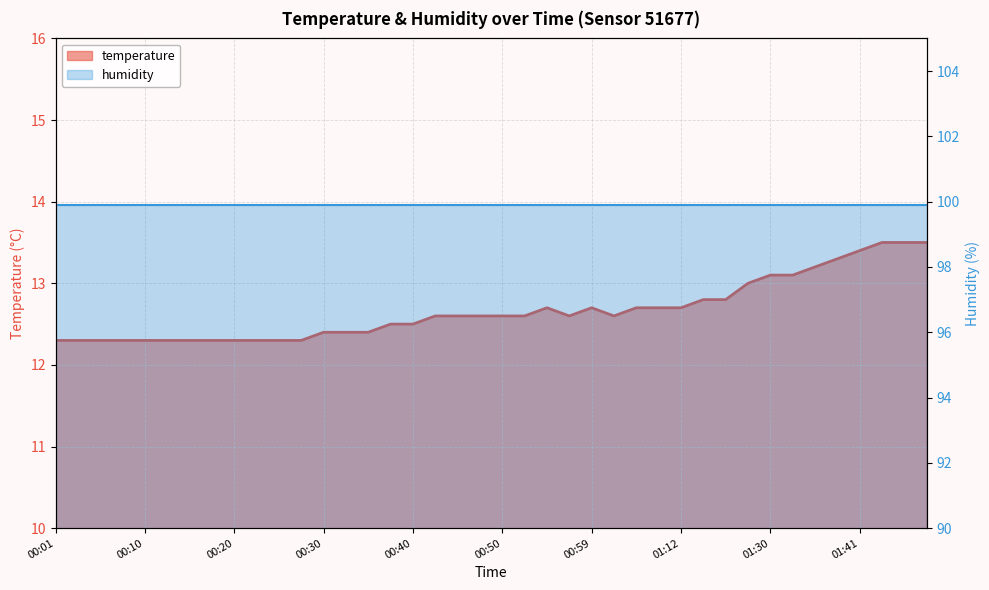

What is the smallest value displayed?

12.3